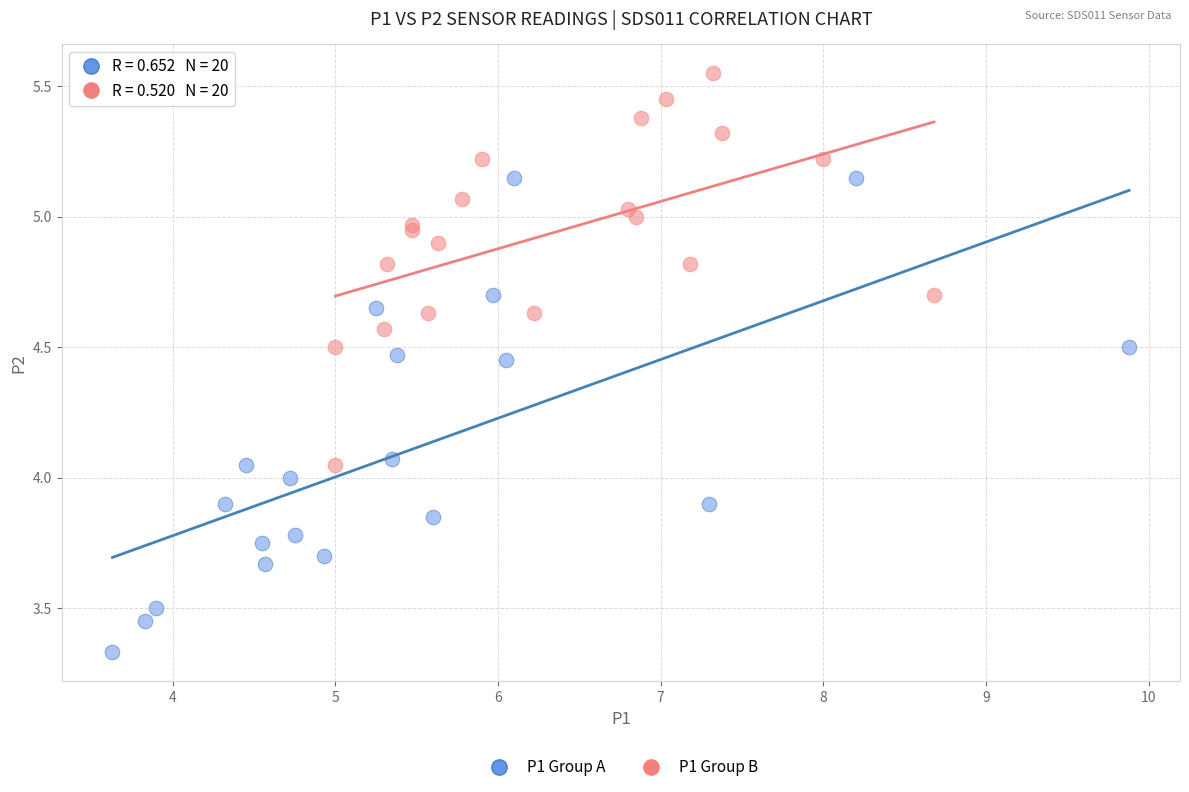

Which series has the widest spread of Y values?

P1 Group A